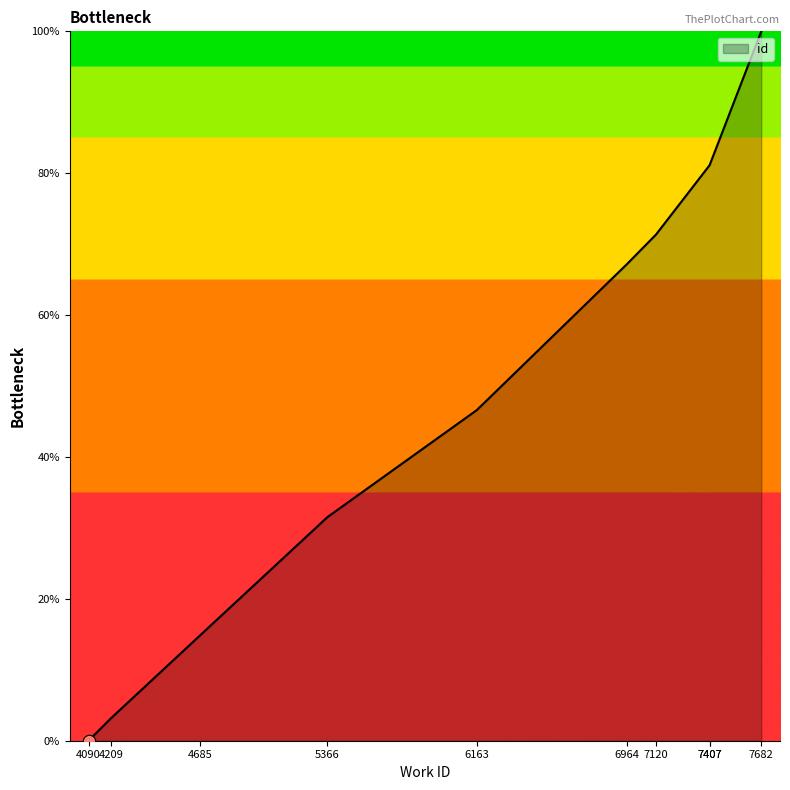

Between 5366 and 6163, which is larger?

6163